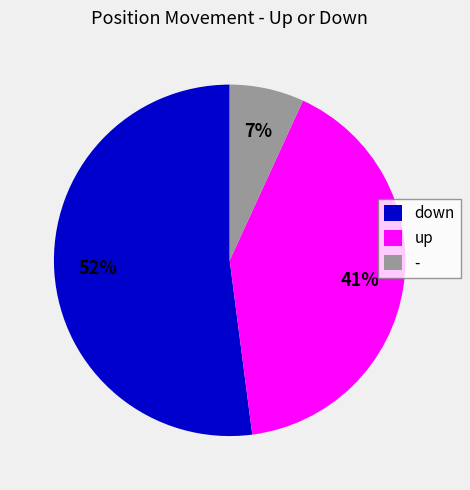

Does any single category account for the majority?

Yes